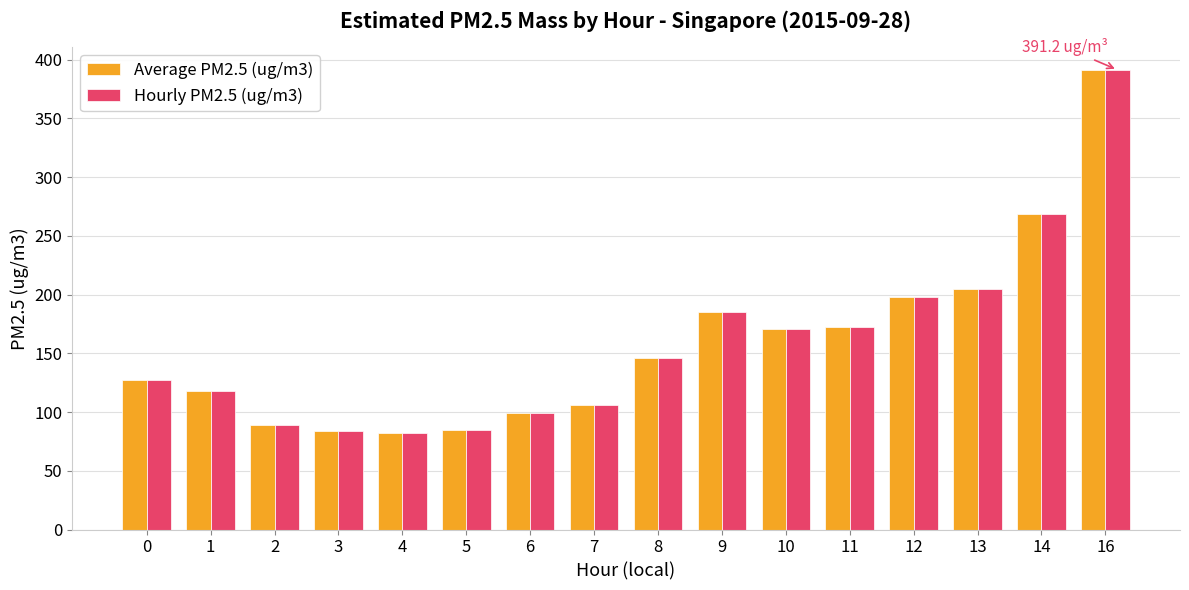

How many data points in Average PM2.5 (ug/m3) are above 145?

8